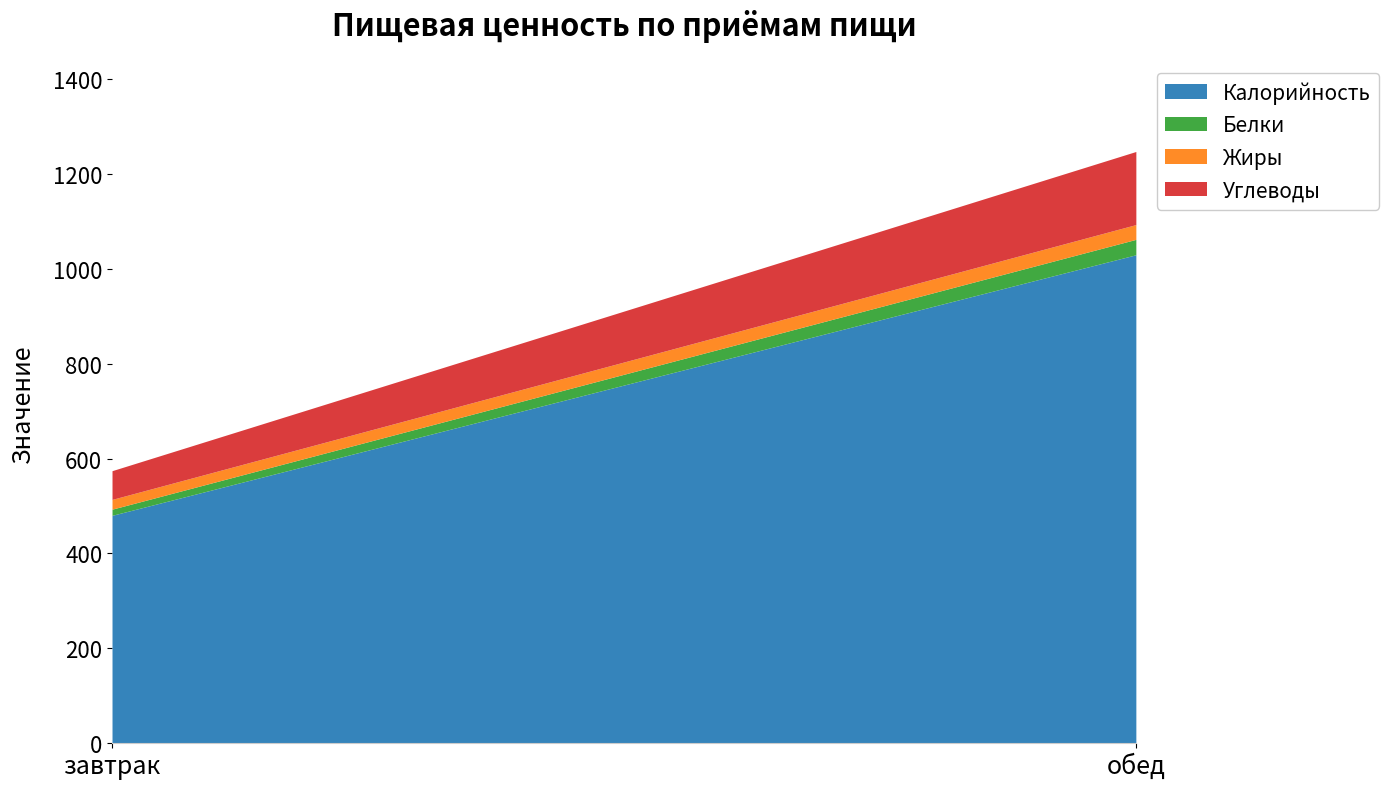

Which series changed the most between завтрак and обед?

Калорийность